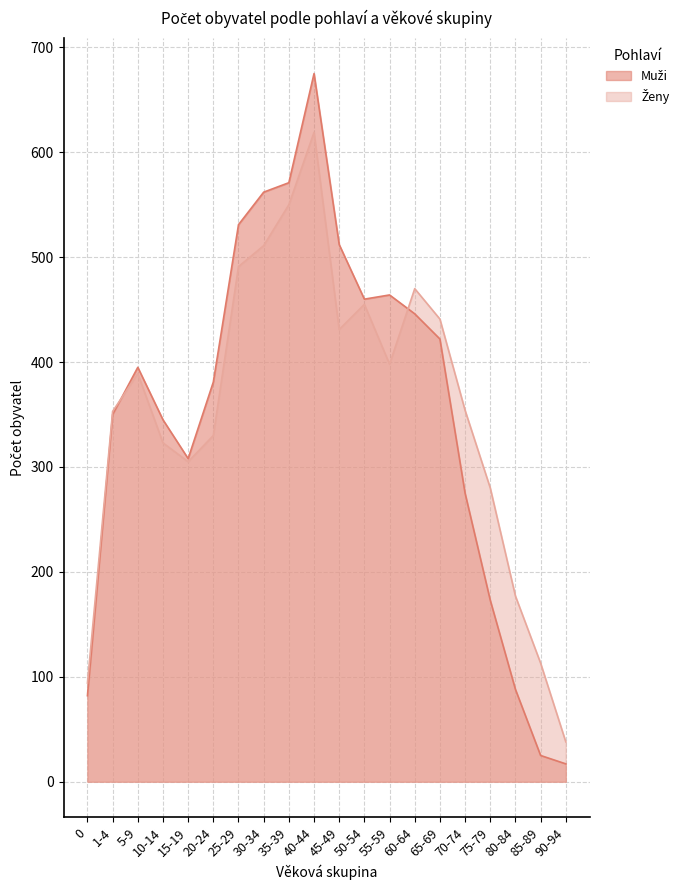

At which category does Ženy reach its first local valley?

15-19